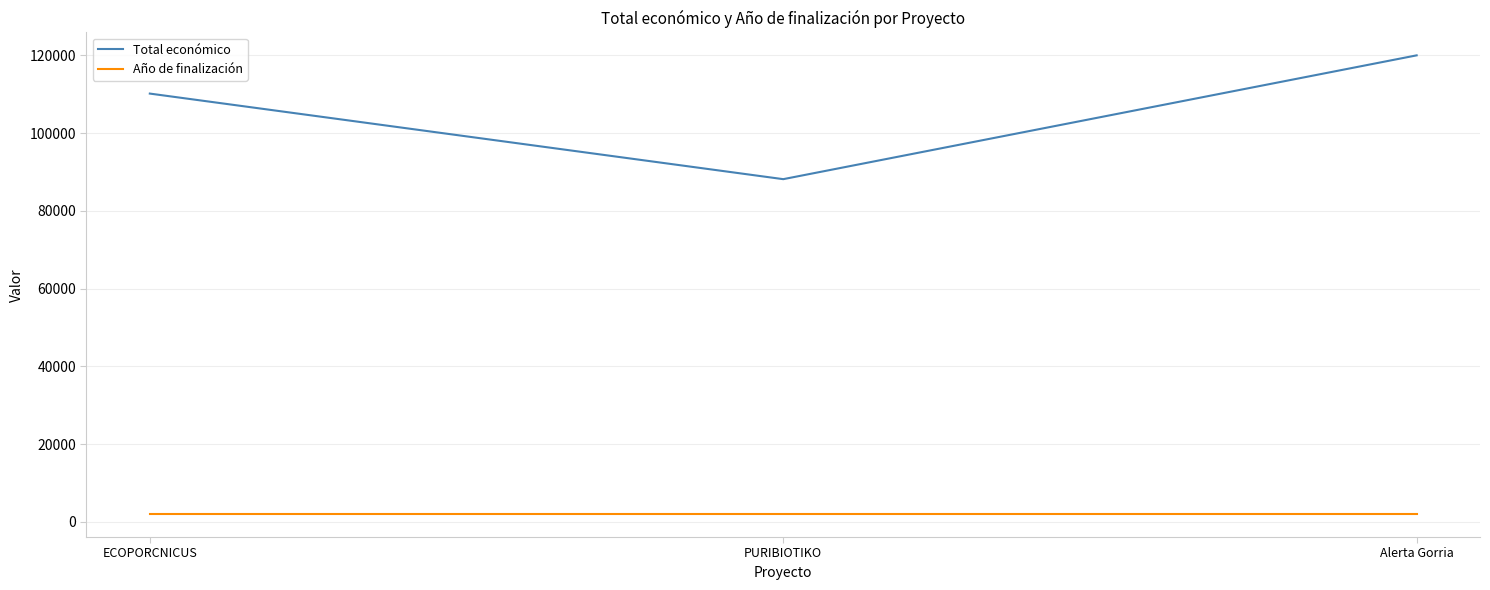

What is the difference between the maximum and minimum values in the Total económico series?

31840